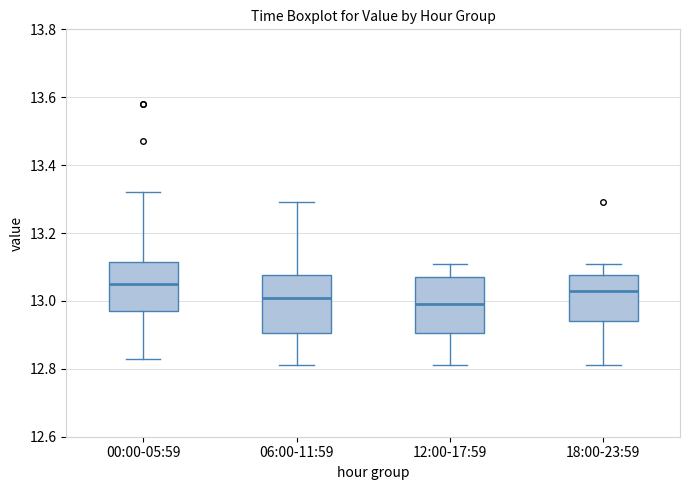

Reading left to right, transcribe this box plot: for each box, give where its median line is, the range the box spans, and where its two whiskers end, as read against the y-axis. The values are not printed on the chart, so give them approximately, as read against the axis.

00:00-05:59: median 13.06, box 12.98 to 13.12, whiskers 12.84 to 13.32
06:00-11:59: median 13.02, box 12.90 to 13.08, whiskers 12.82 to 13.30
12:00-17:59: median 13.00, box 12.90 to 13.08, whiskers 12.82 to 13.12
18:00-23:59: median 13.04, box 12.94 to 13.08, whiskers 12.82 to 13.12